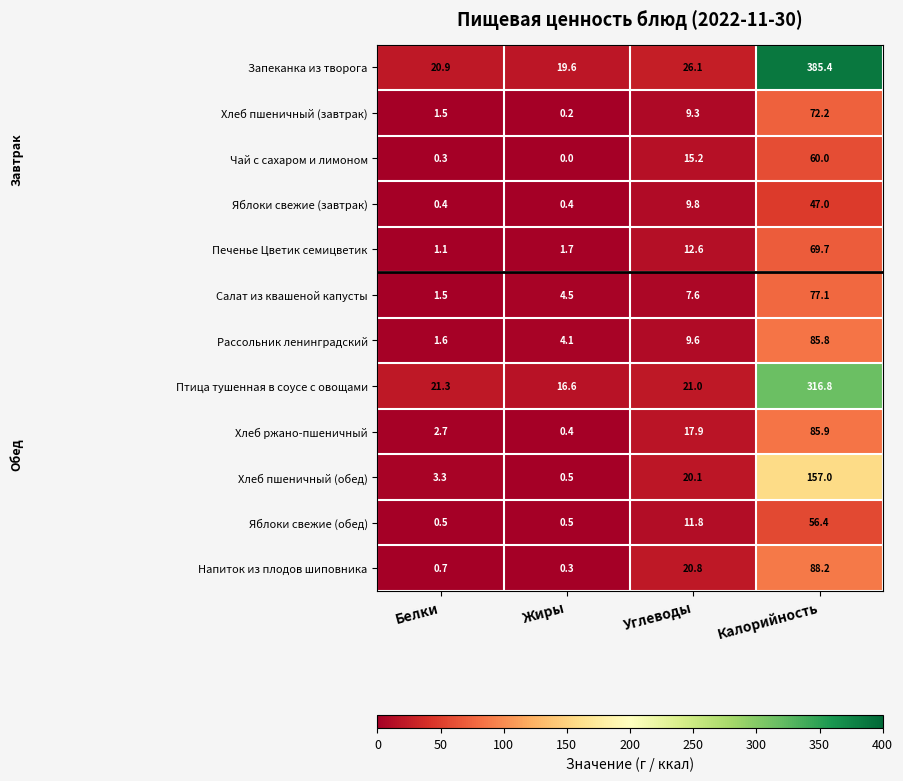

How many values in the Яблоки свежие (завтрак) series are below 9?

2